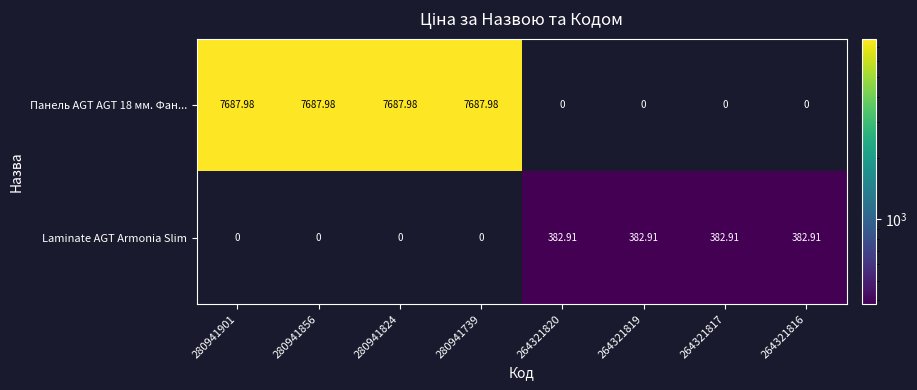

Is the value of Панель AGT AGT 18 мм. Фан... at 280941856 greater than the value of Laminate AGT Armonia Slim at 264321816?

Yes